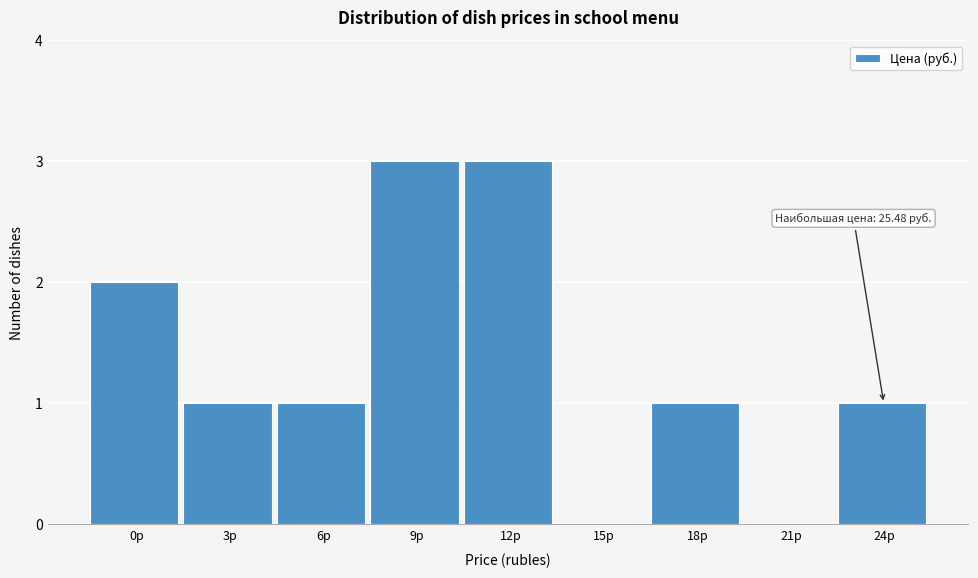

Reading right to left, list all the values displayed in this chart.

24р=1	21р=0	18р=1	15р=0	12р=3	9р=3	6р=1	3р=1	0р=2